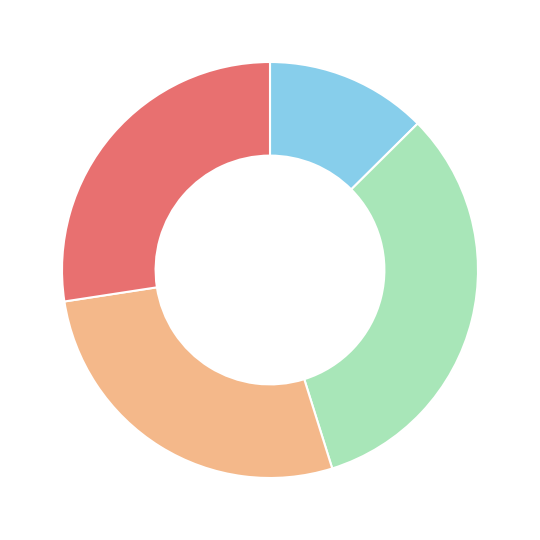

How many segments does this pie chart have?

4